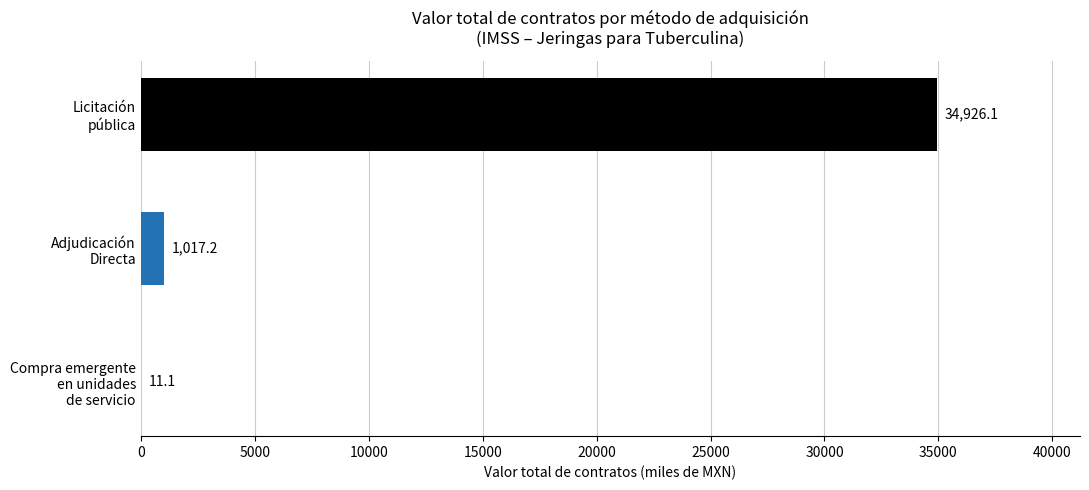

What is the greatest value displayed?

34926.1